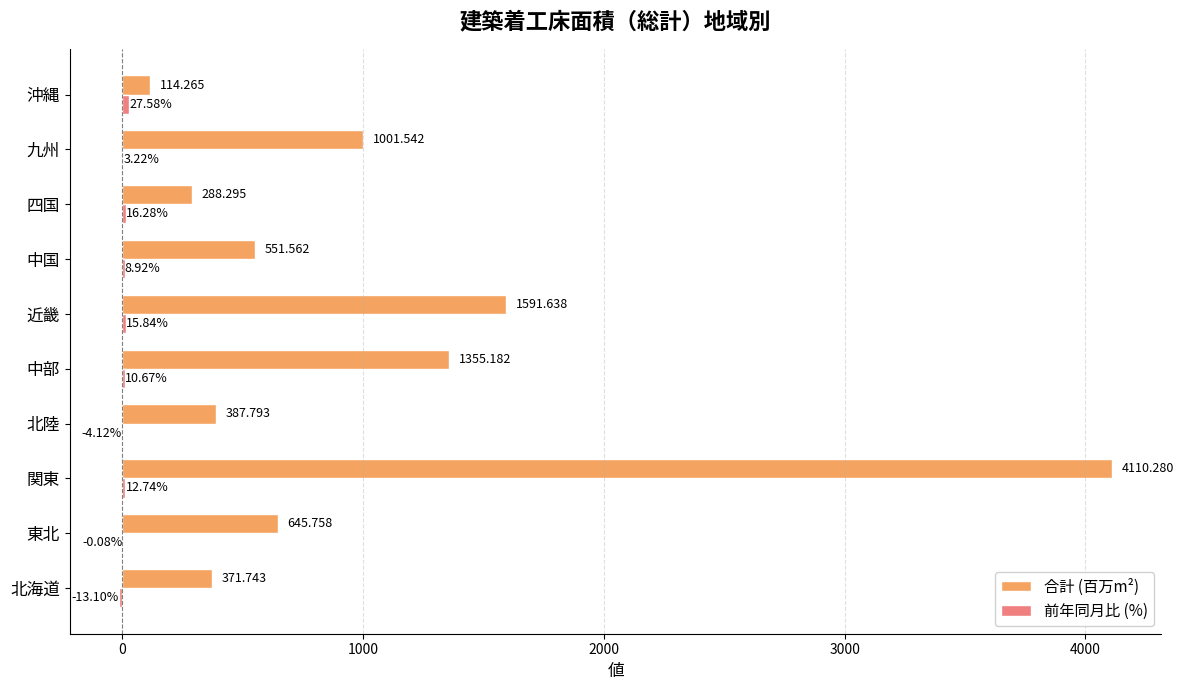

How many values in the 合計 (百万m²) series exceed 645?

5